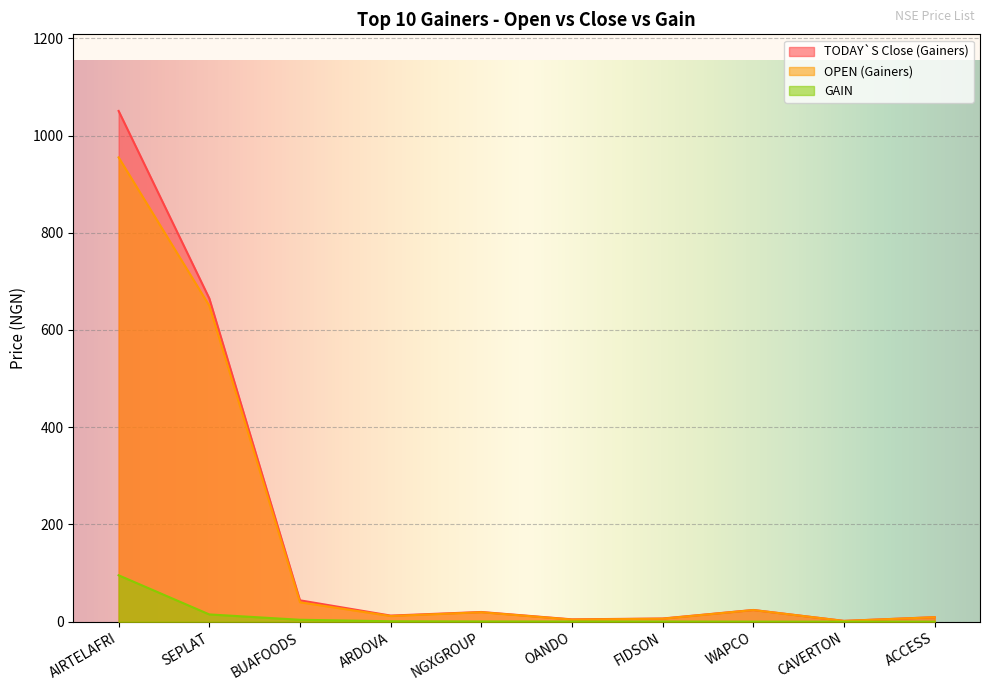

True or false: OPEN (Gainers) has more than 1 interior local peaks.

True